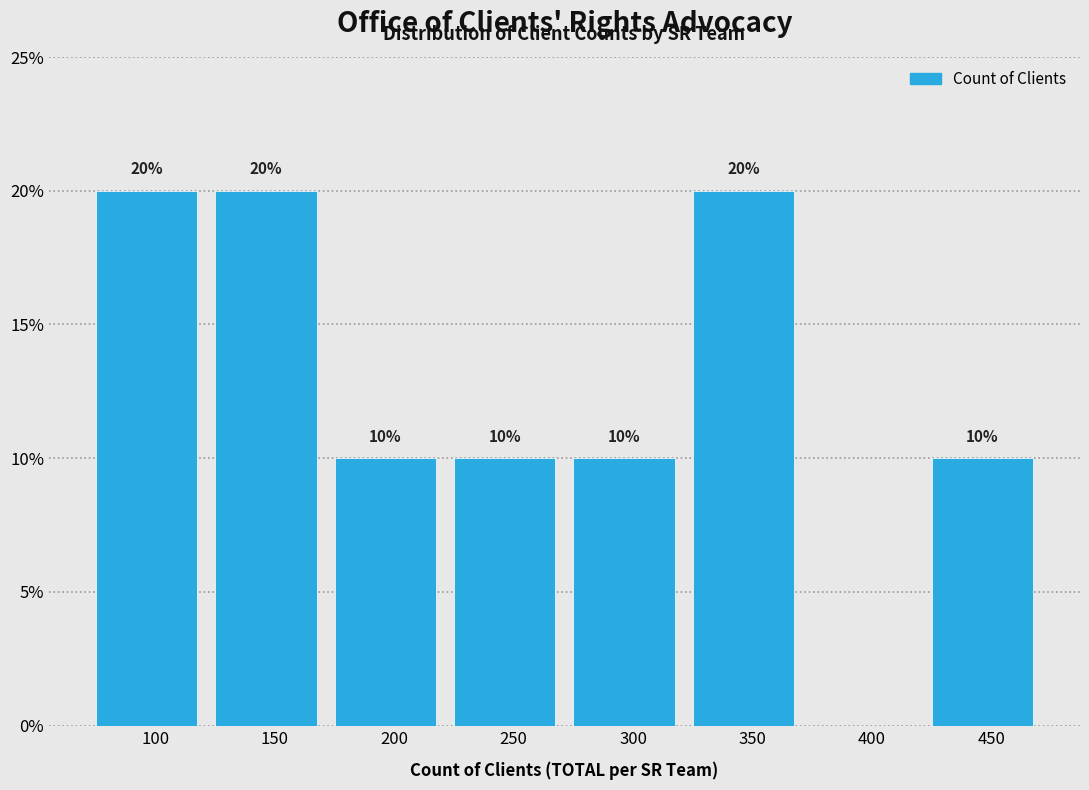

Reading left to right, what are all the values shown in this chart?

100=20	150=20	200=10	250=10	300=10	350=20	400=0	450=10